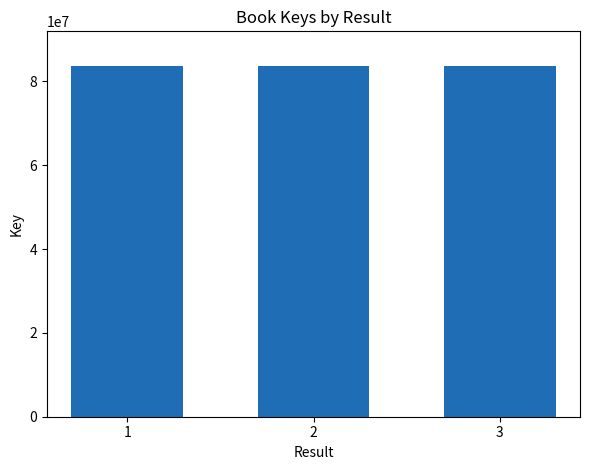

Is it true that the value at 3 is 44305852?

False